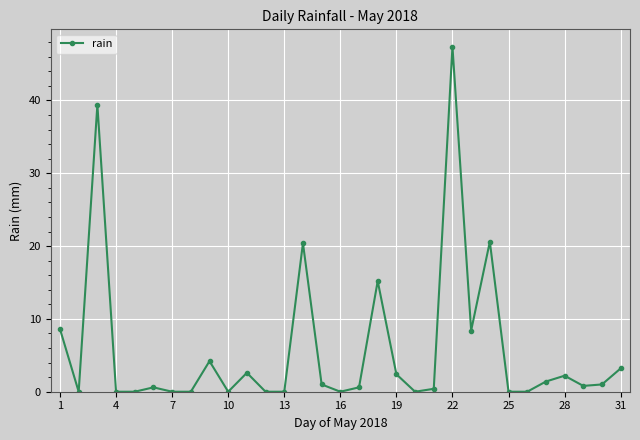

What is the value of the 9th point from the left?

4.2